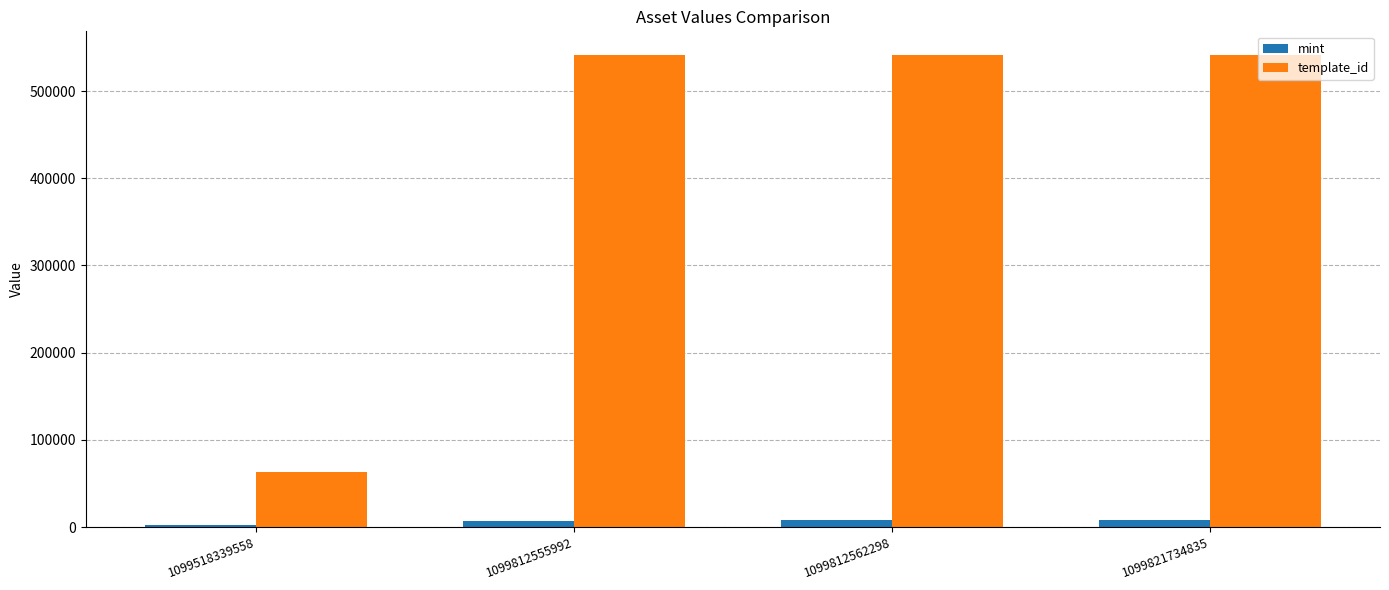

Which category has the lowest value in the template_id series?

1099518339558